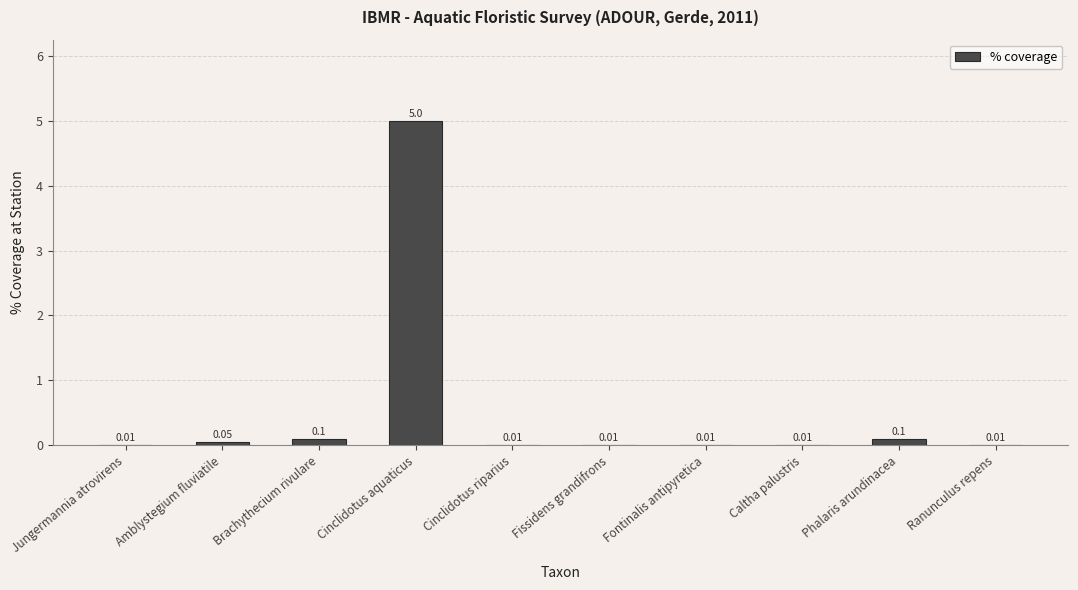

What is the change in value from Cinclidotus aquaticus to Fissidens grandifrons?

-5.0